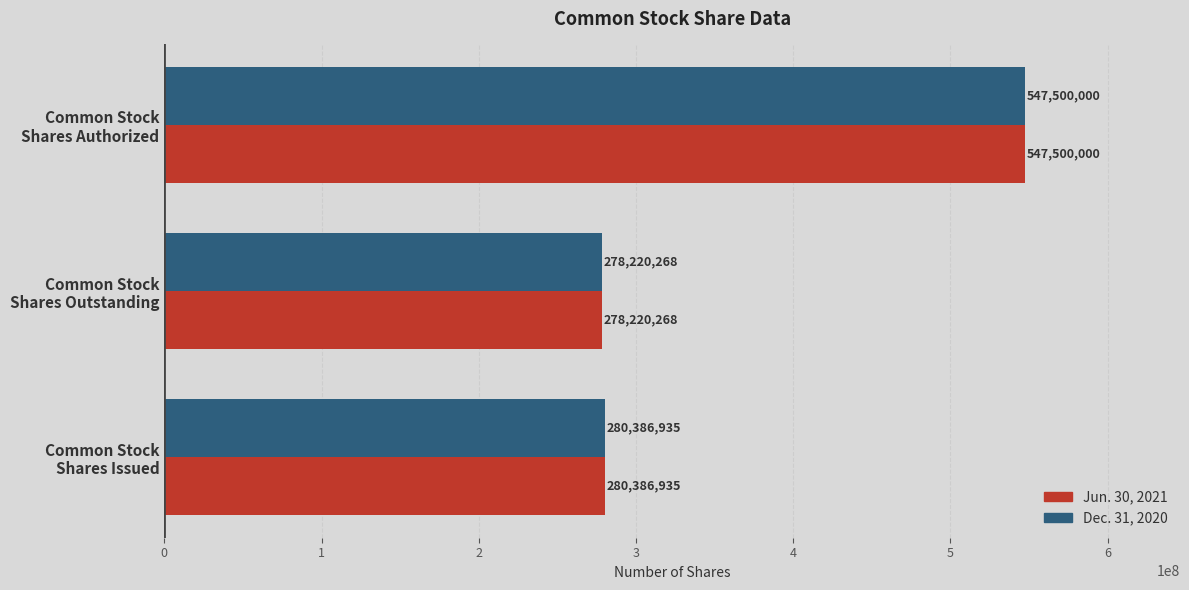

What is the average value of the Dec. 31, 2020 series?

368702401